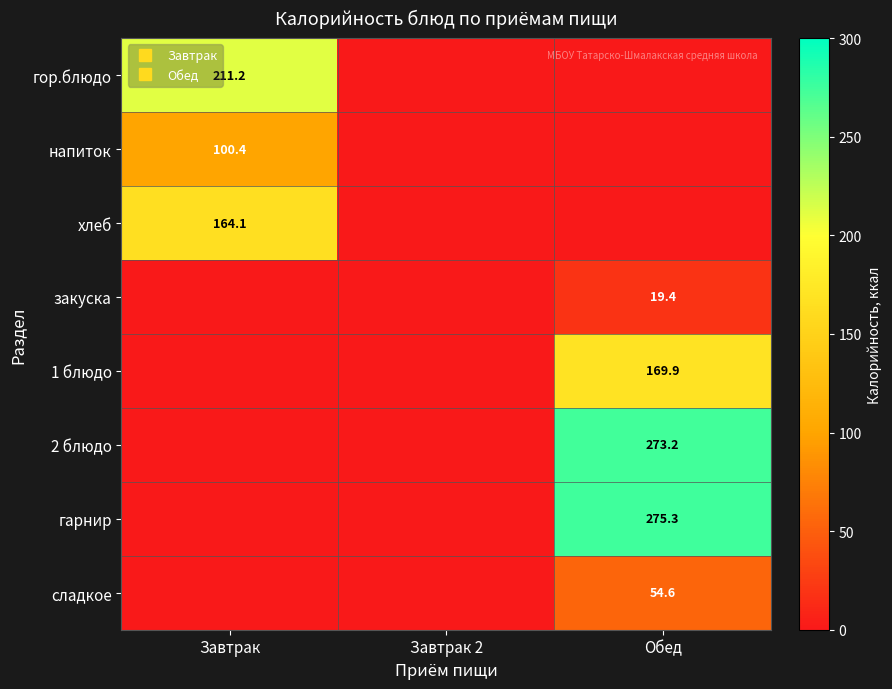

Which series has the widest spread of values?

гарнир